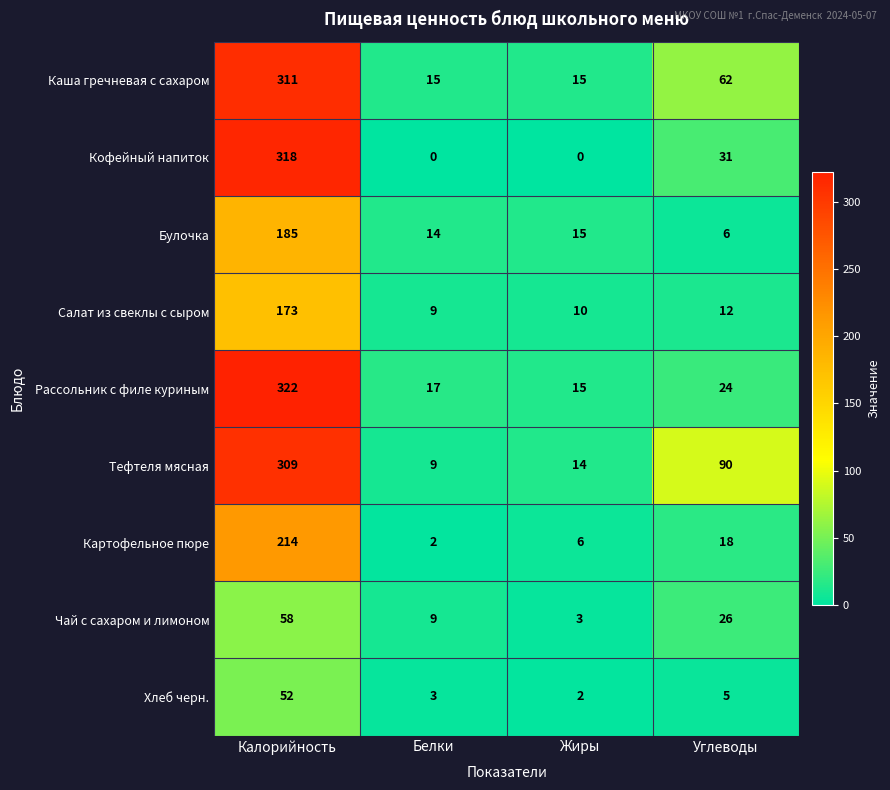

Is it true that Рассольник с филе куриным equals 11 at Белки?

False